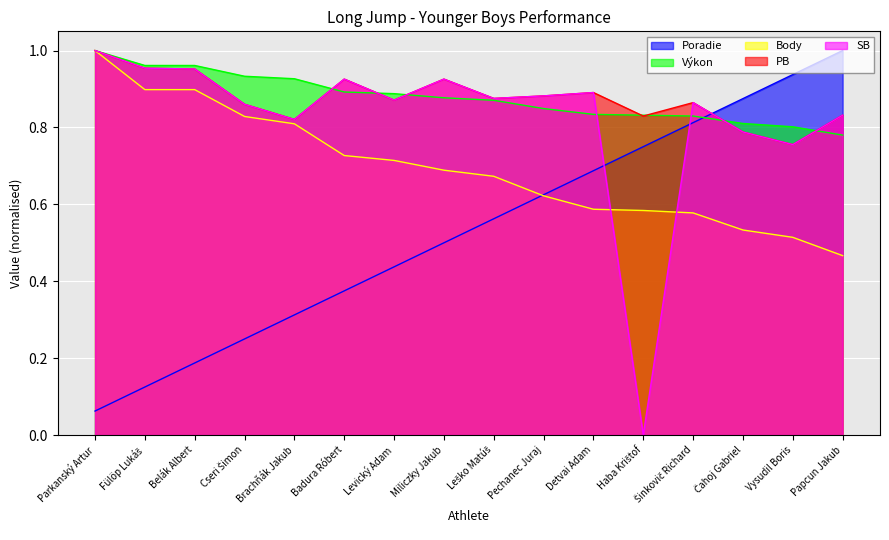

True or false: PB and SB intersect in this chart.

False